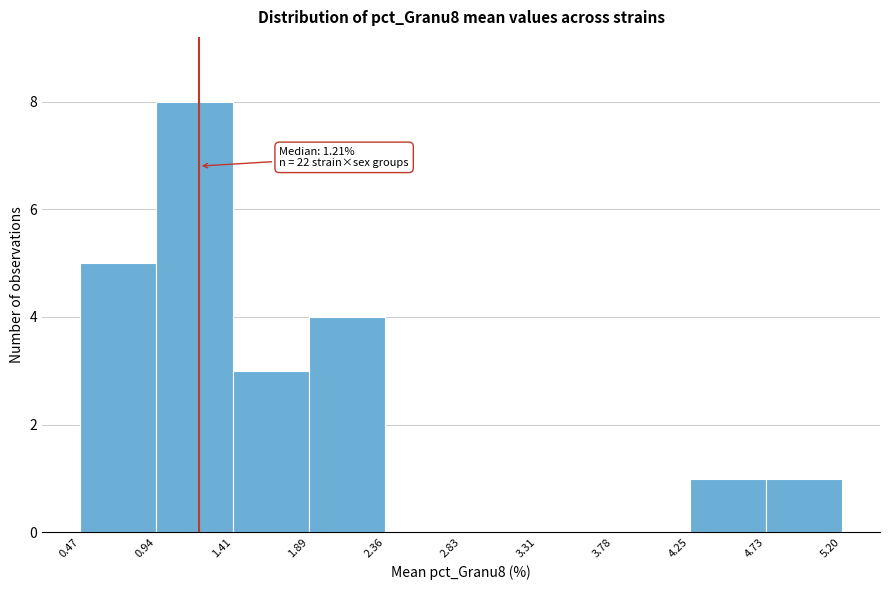

Over which range of the x-axis is the bar tallest?

0.94 to 1.41